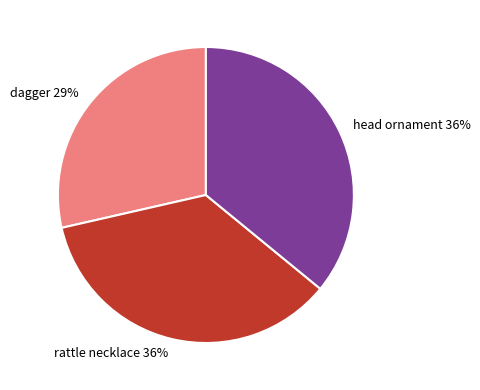

The head ornament slice represents 46% of the pie. True or false?

False